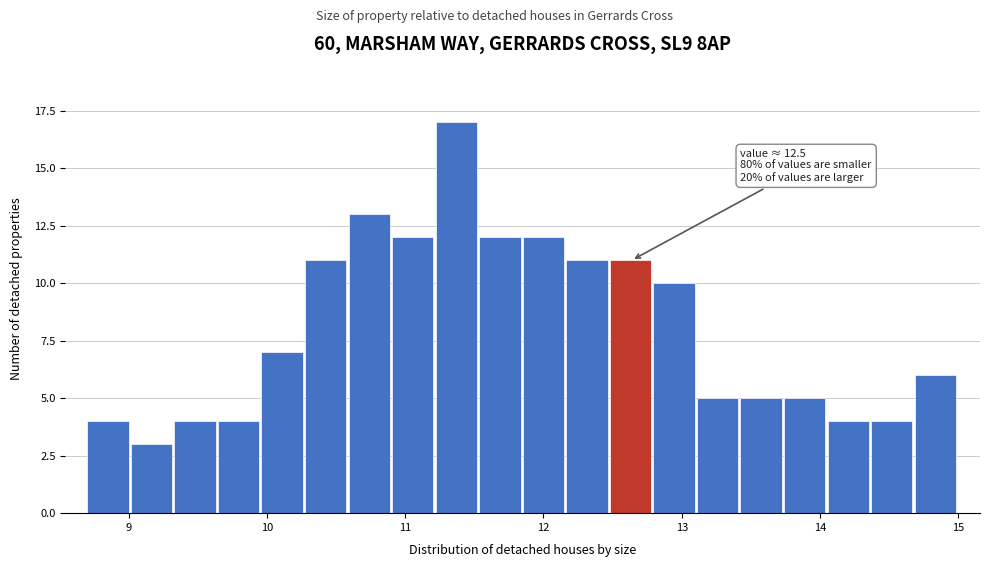

Around what value on the x-axis is the tallest bar? Give the approximate position of its centre, as read against the axis.

11.4